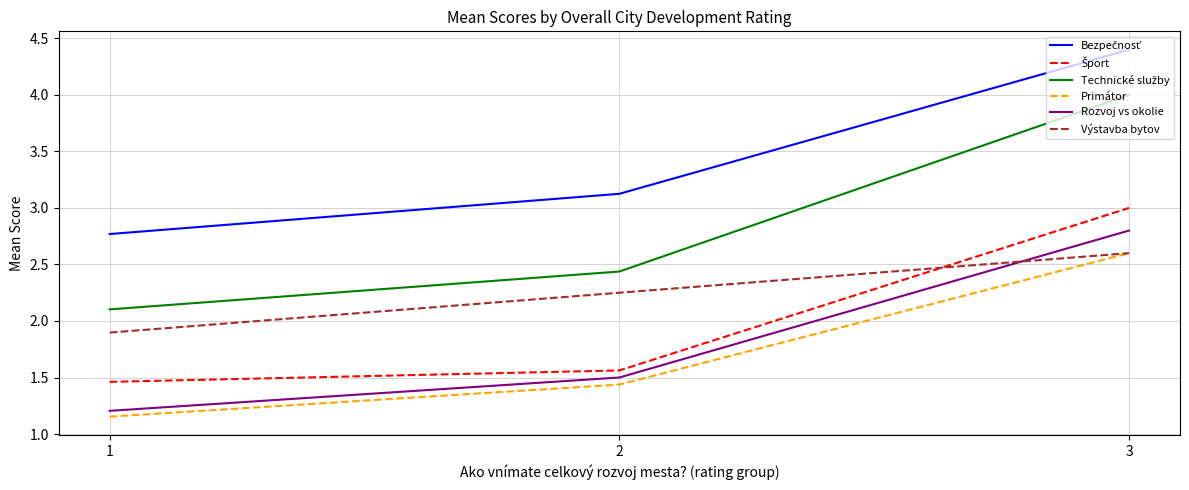

What is the spread (max minus min) of values at 3?

1.8